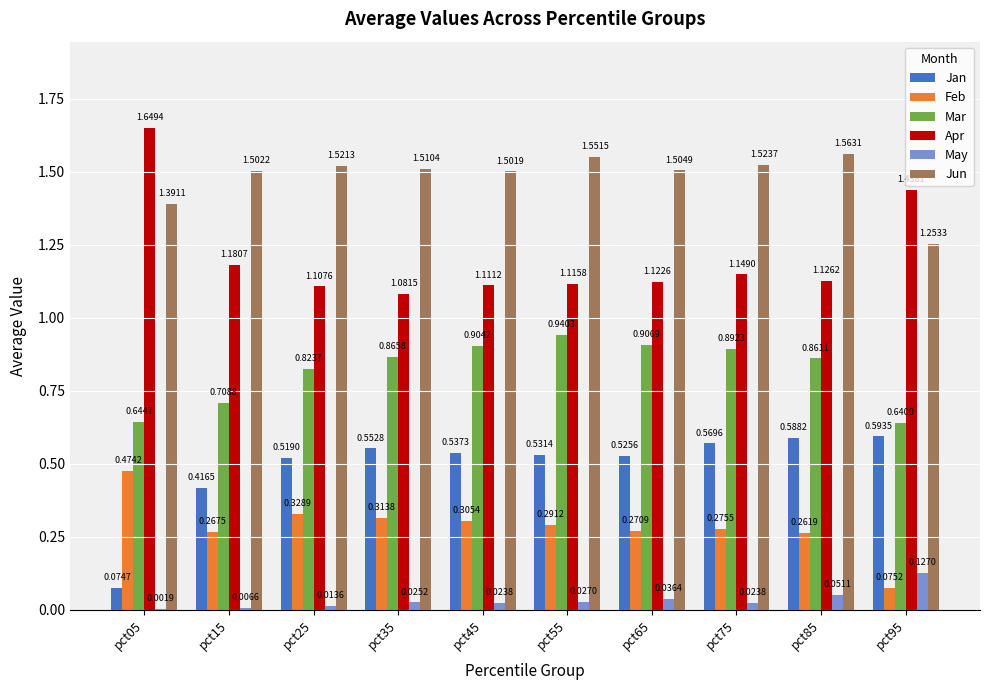

Between pct15 and pct95, which series saw the biggest shift?

Apr